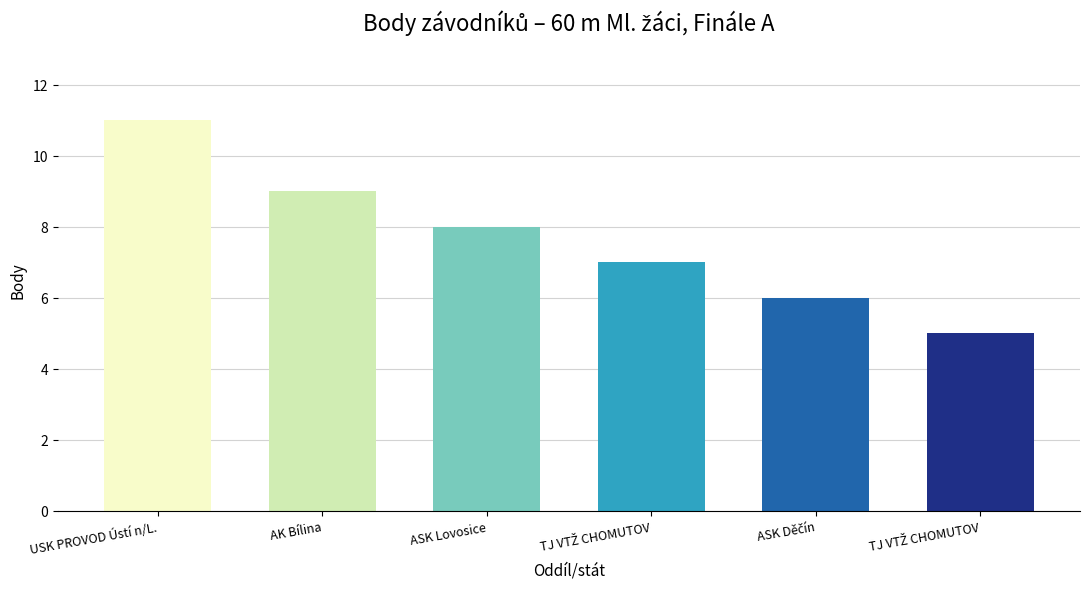

What is the difference between the maximum and second lowest values?

5